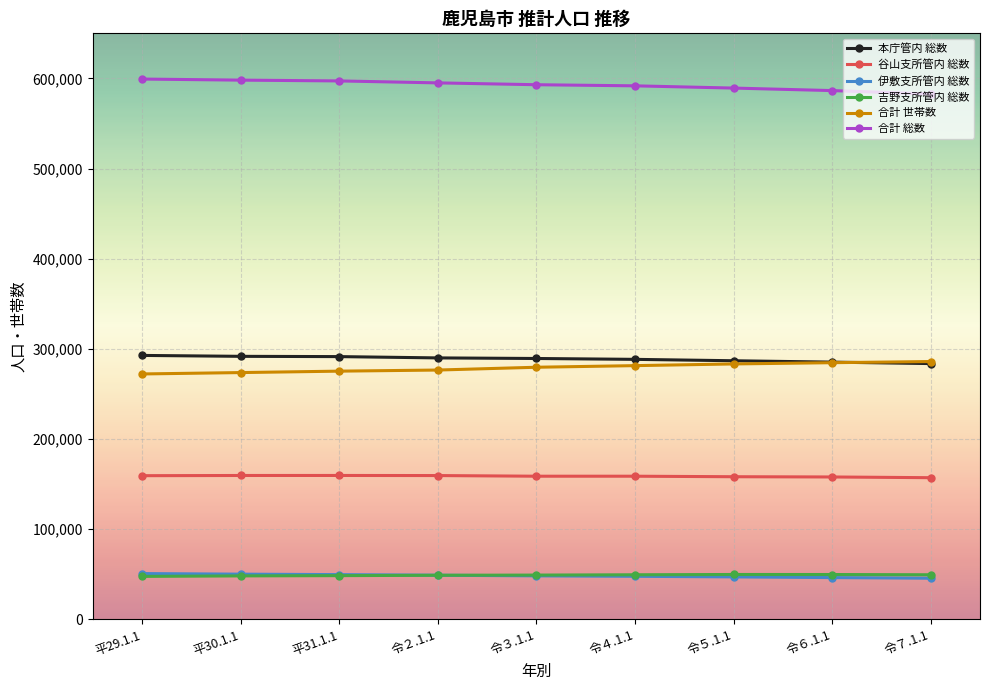

At how many categories does at least one series exceed 138049?

9